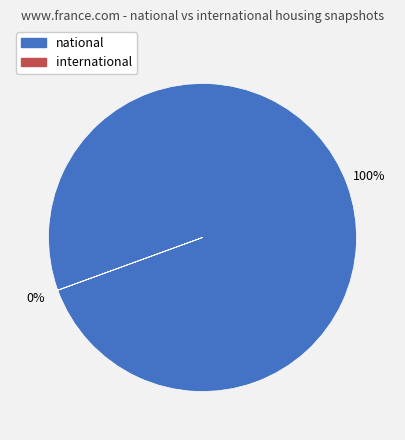

The national slice represents 100% of the pie. True or false?

True